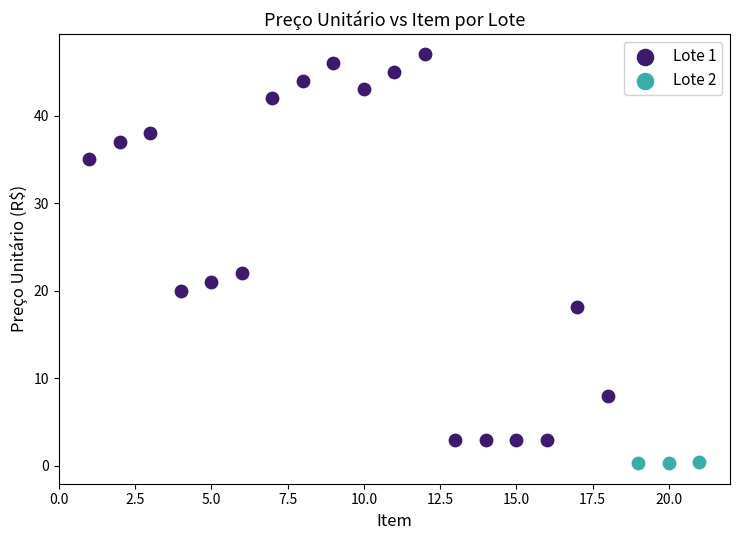

Which series reaches the minimum Y coordinate?

Lote 2